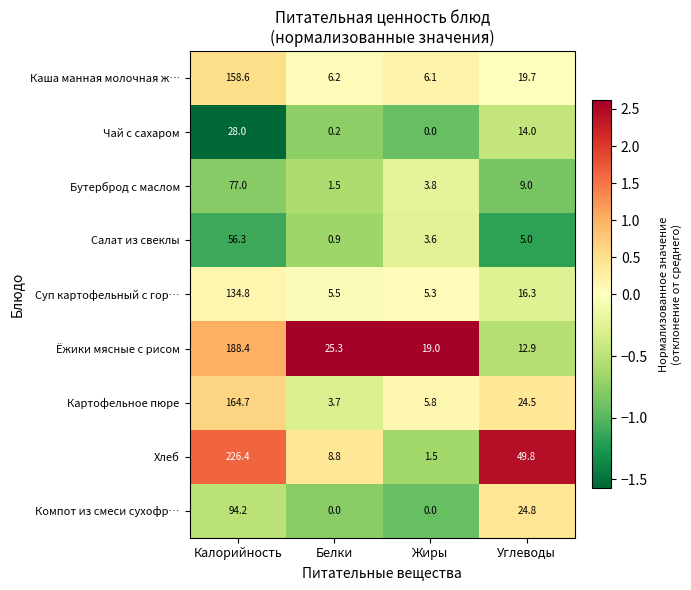

How many data points in Суп картофельный с гор… are less than 16?

2